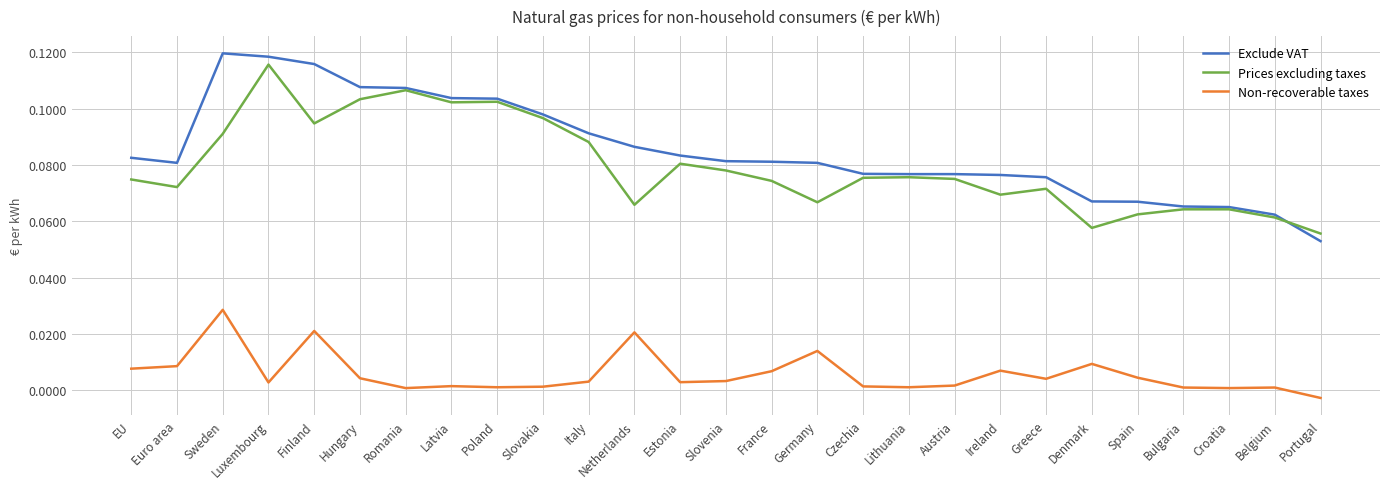

Between Slovakia and Bulgaria, which series saw the biggest shift?

Exclude VAT